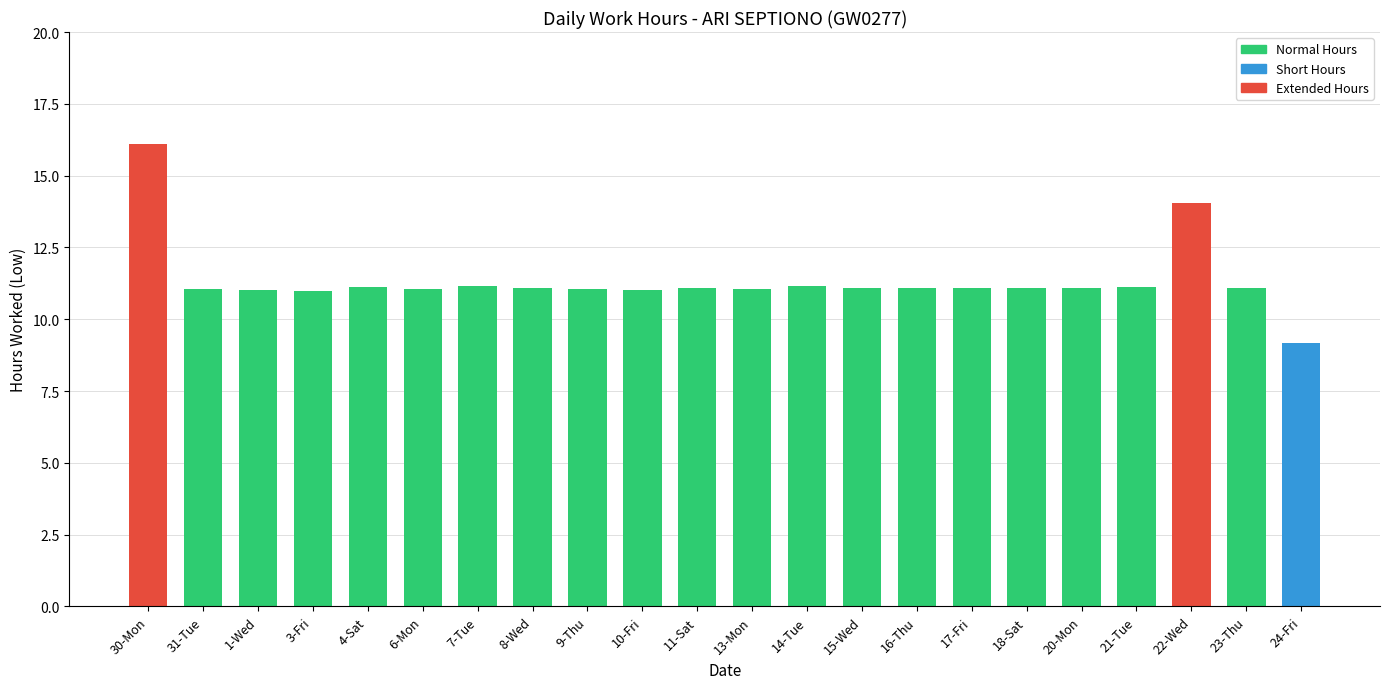

What is the value of the 13th bar from the left?

11.2